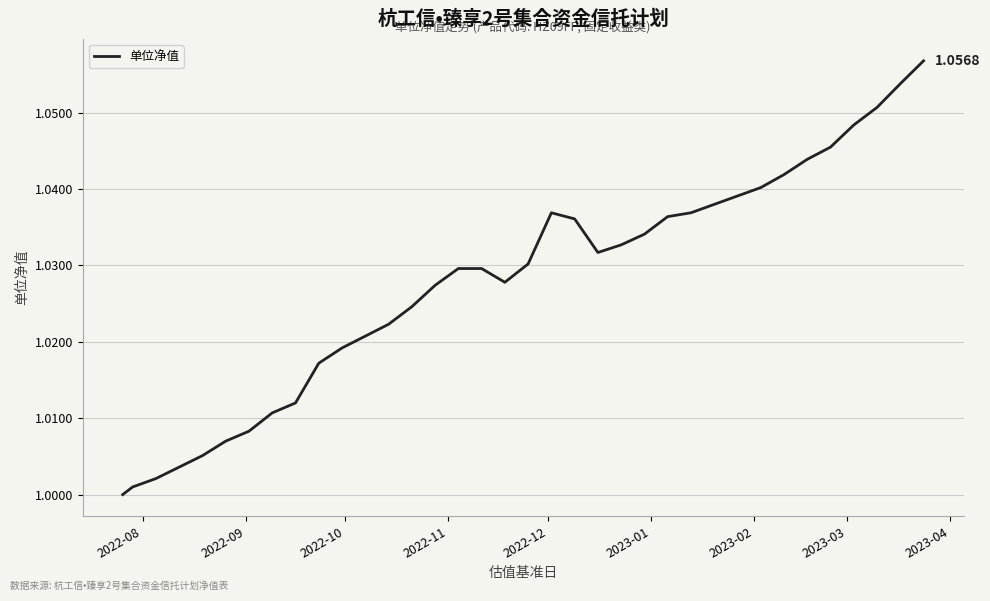

What is the value of the 28th point from the left?

1.0